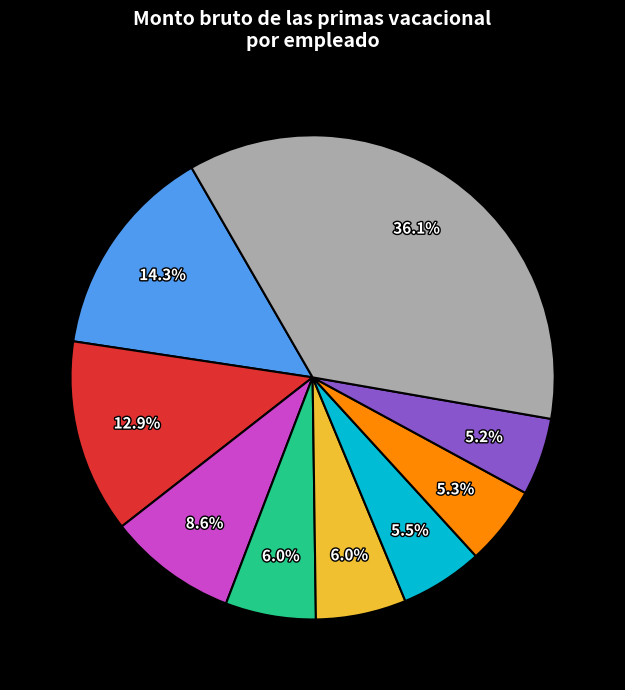

Does any single category account for the majority?

No